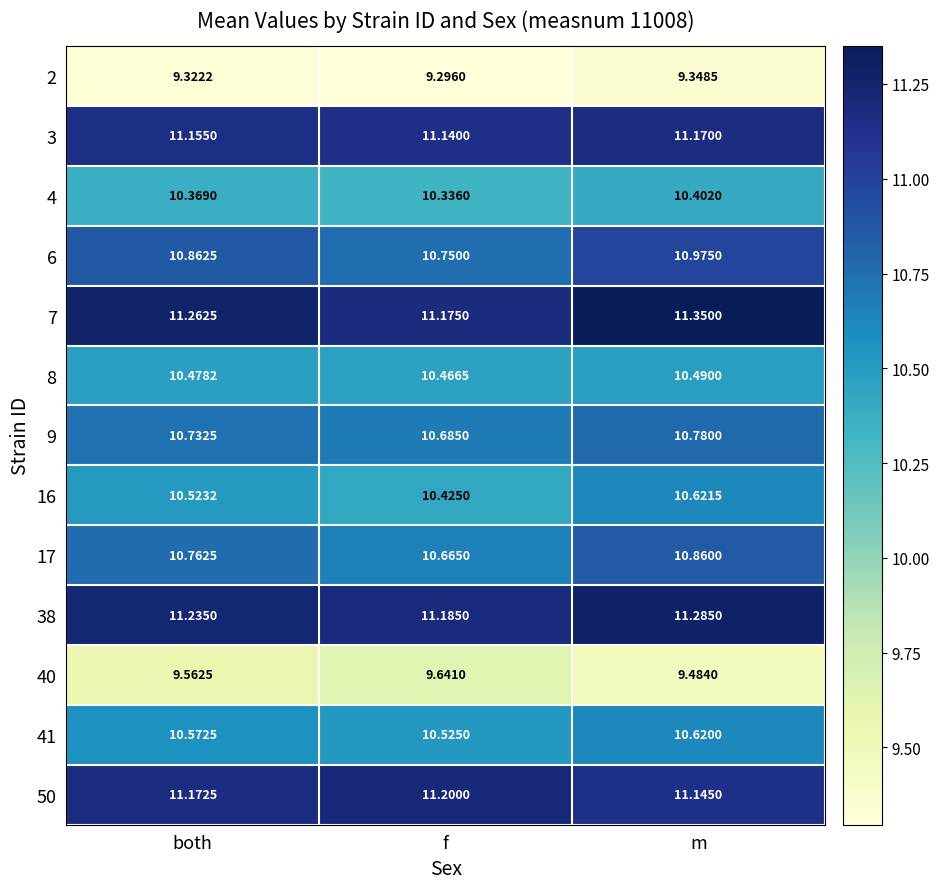

Which series has the widest spread of values?

6